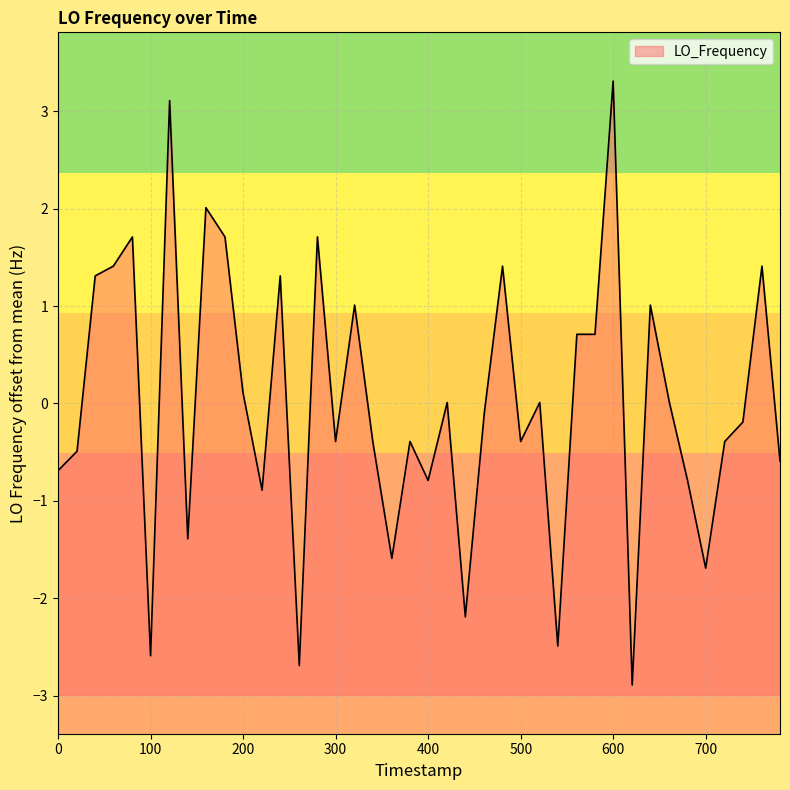

How many interior local valleys (lower than both neighbors) does the data have?

12